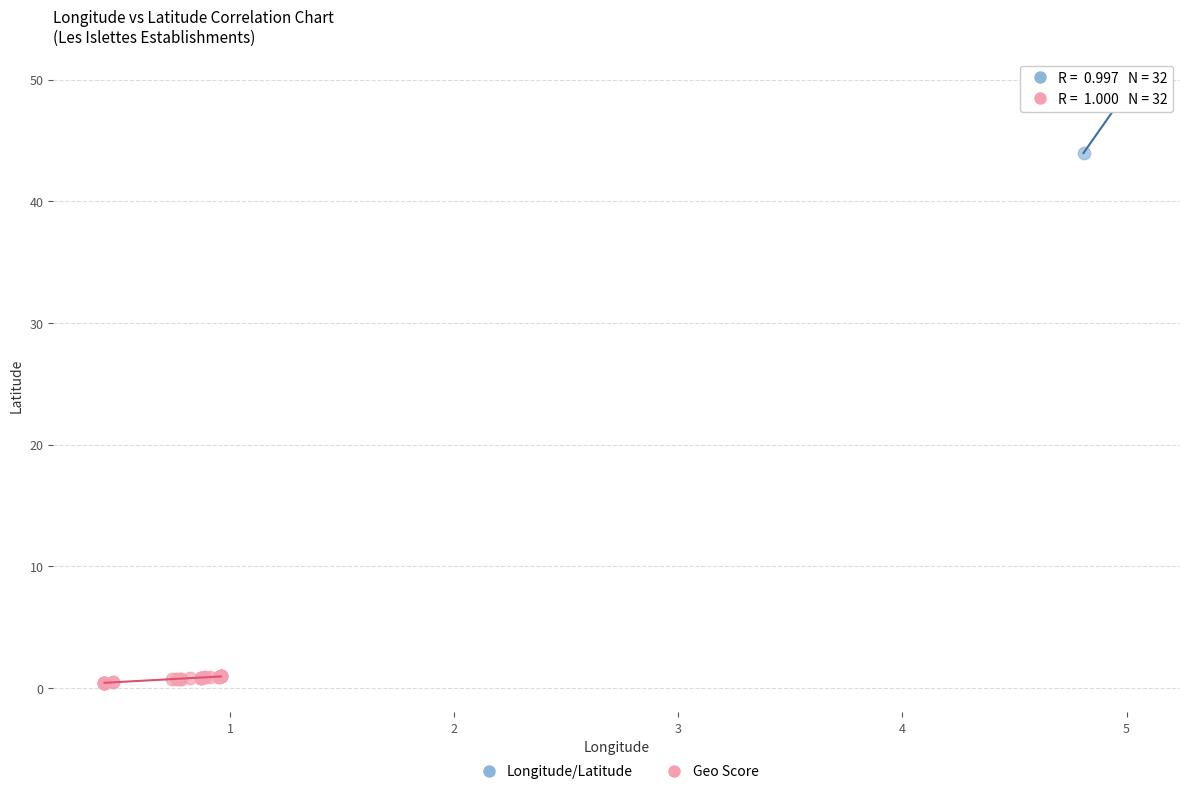

Which series contains the highest Y value?

Longitude/Latitude